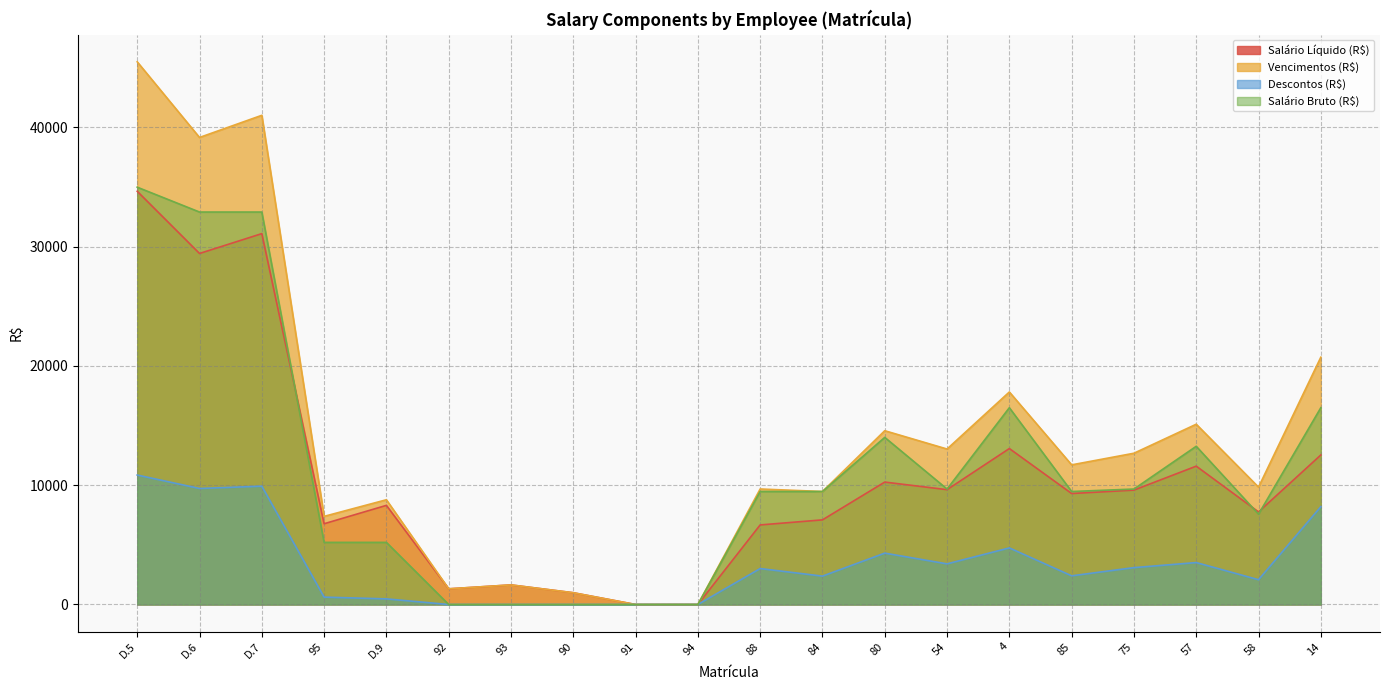

True or false: Salário Líquido (R$) has a value of 2082.9 at 95.

False